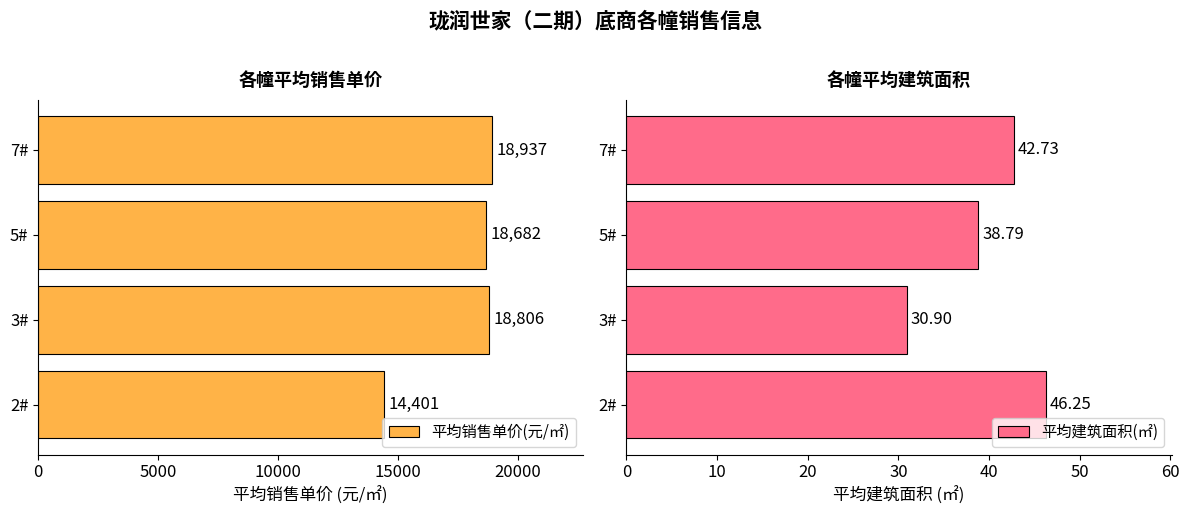

What is the value of the 平均建筑面积(㎡) bar at the 2nd from the left?

30.9